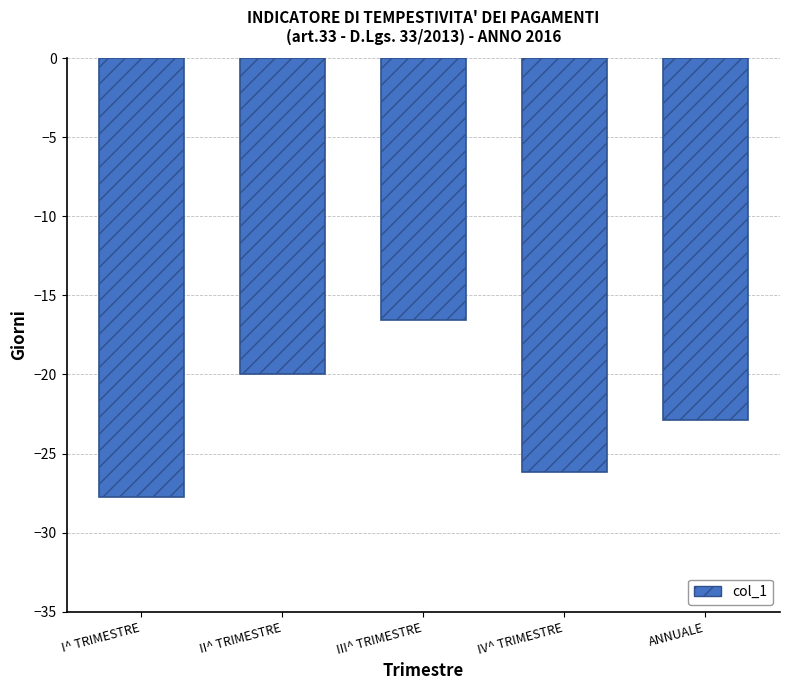

At which label does the data first exceed -22?

II^ TRIMESTRE